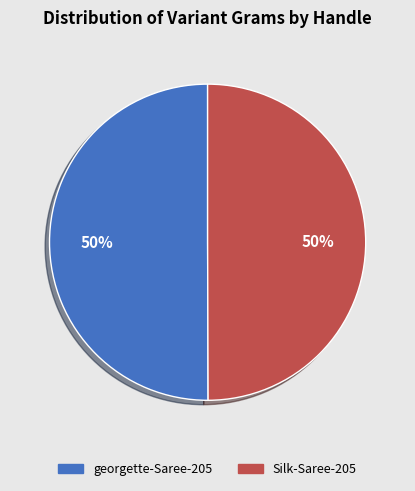

The georgette-Saree-205 slice represents 50% of the pie. True or false?

True